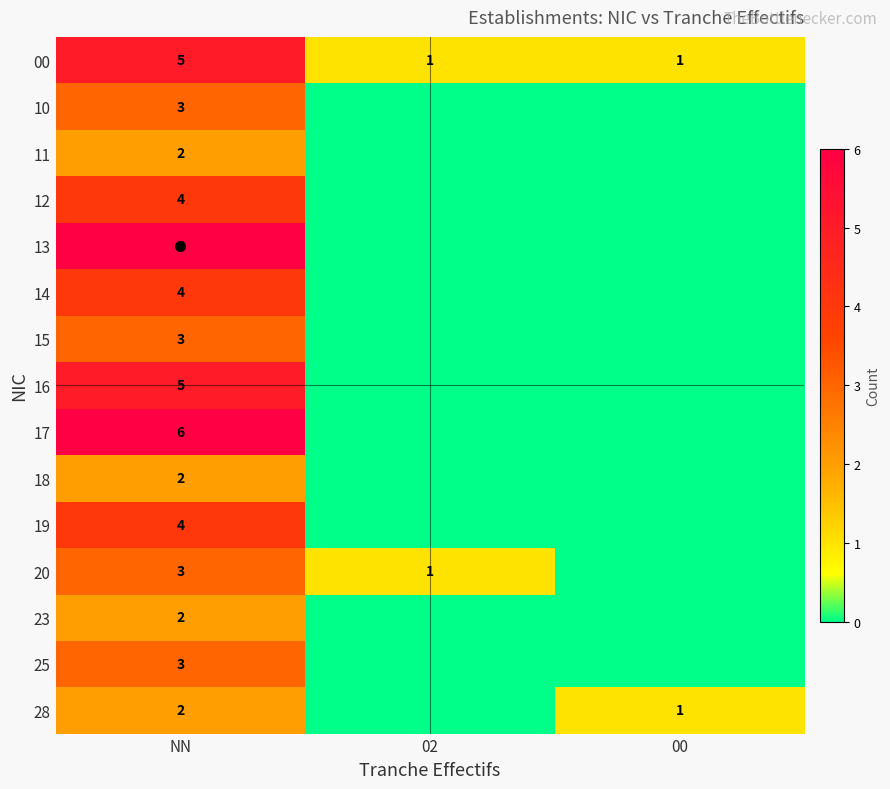

What is the spread (max minus min) of values at NN?

4